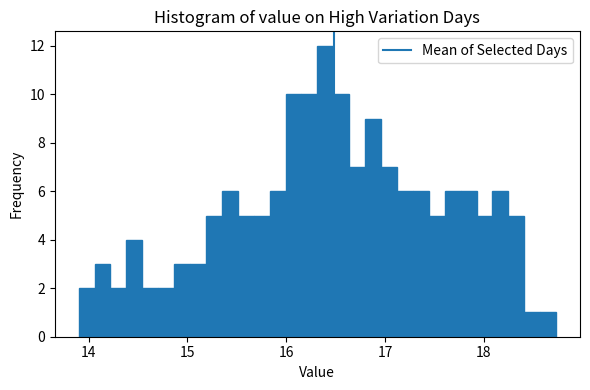

Read against the x-axis, roughly where is the centre of the tallest bar?

16.4